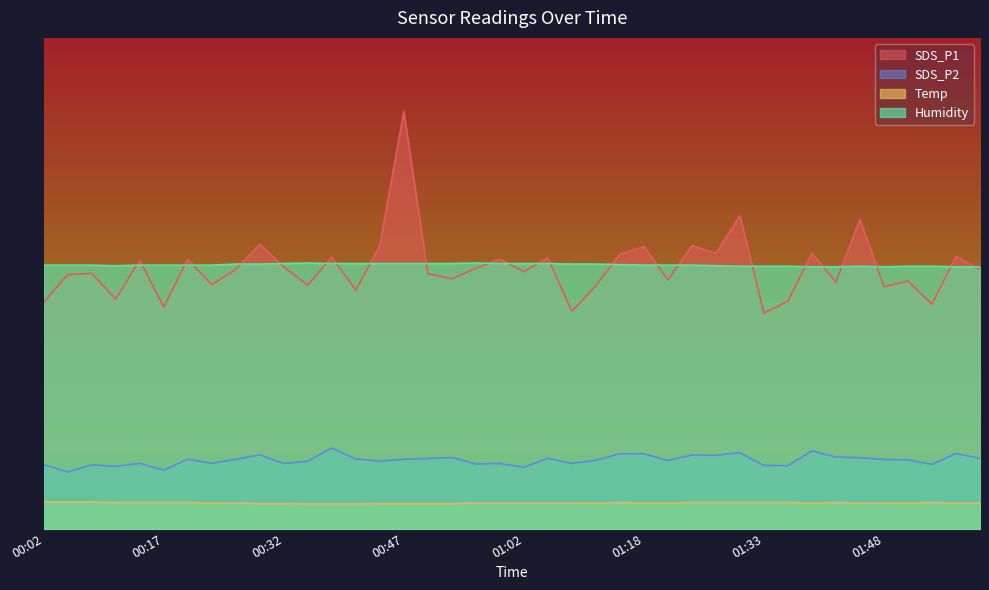

At which category does SDS_P1 reach its first local valley?

00:11